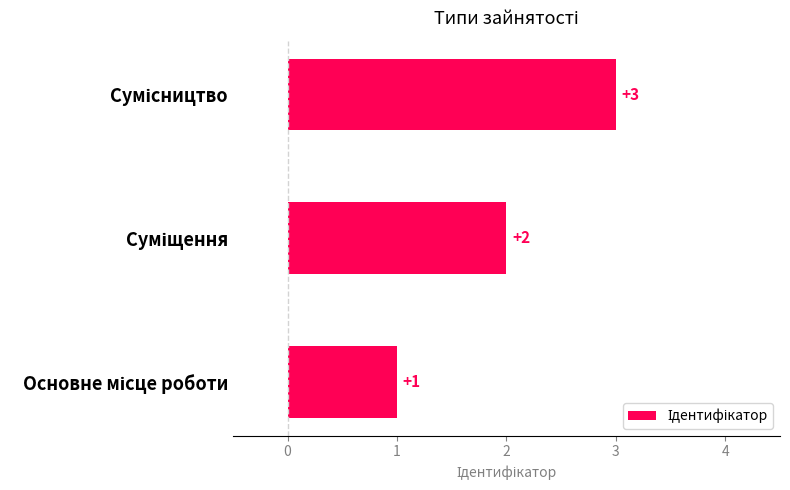

Count the values in the range 1 to 3.

3